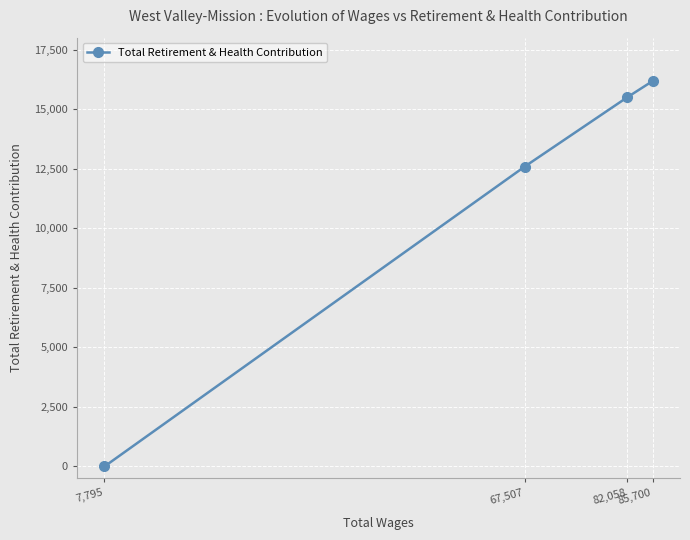

Reading left to right, list all the values displayed in this chart.

0	12585	15489	16178